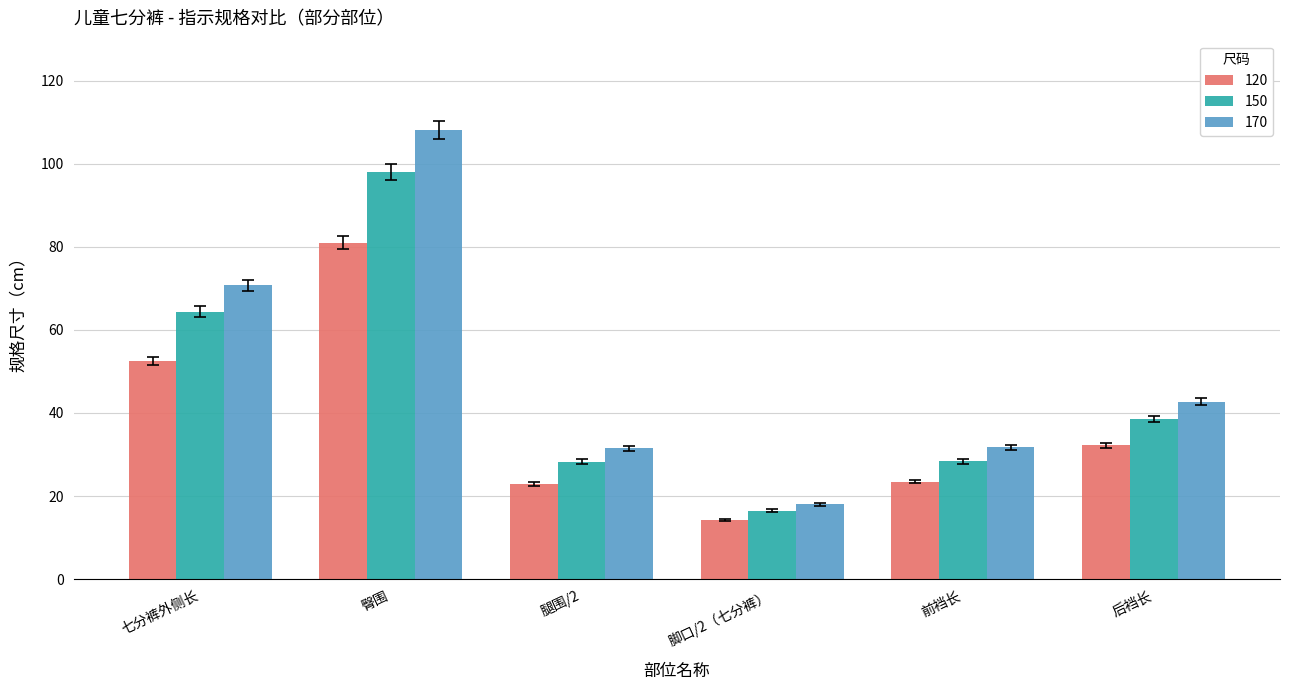

Which label corresponds to the smallest value in the chart?

脚口/2（七分裤）